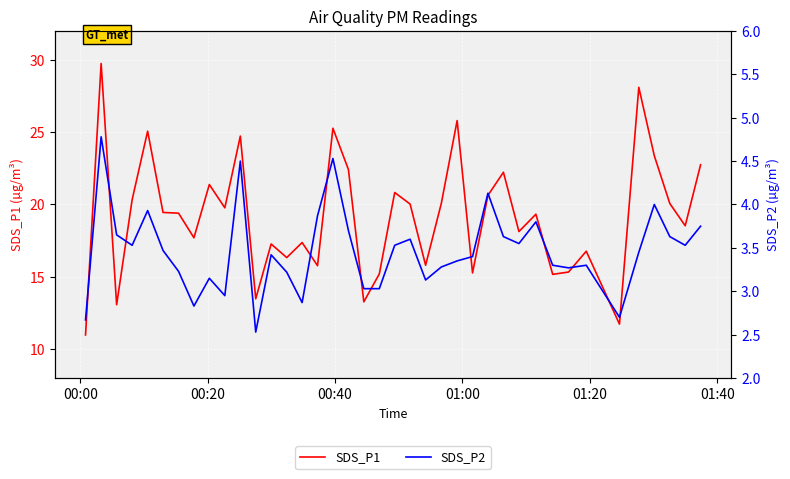

True or false: SDS_P2 and SDS_P1 intersect in this chart.

False